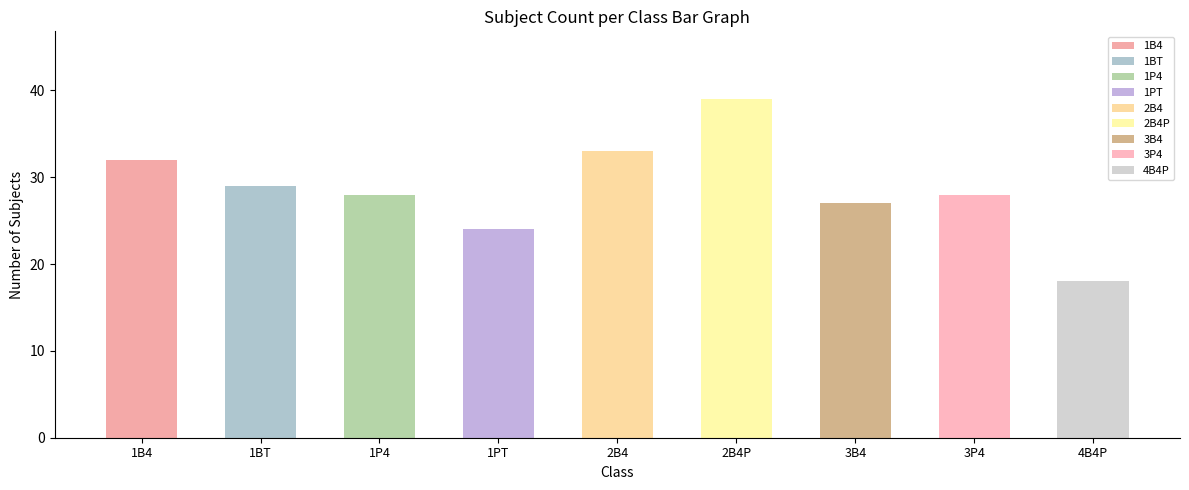

What position from the left is 1B4?

1